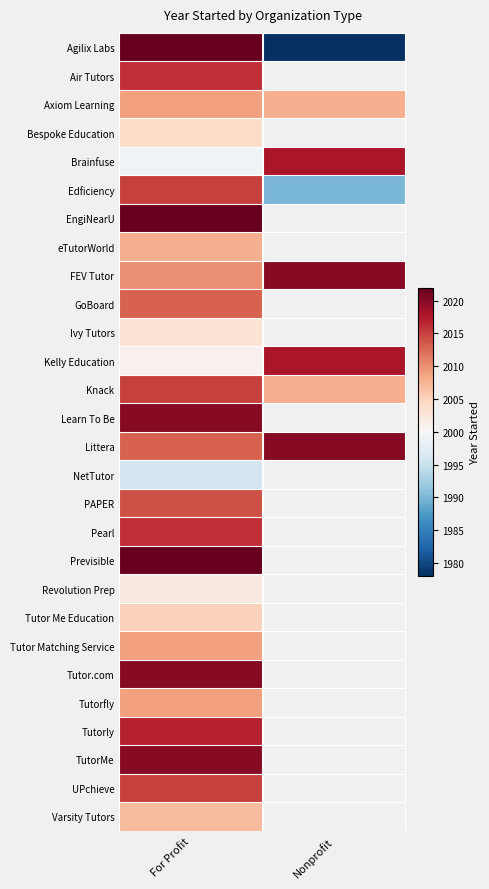

Rank the series by their maximum value, from highest to lowest.

Agilix Labs, EngiNearU, Previsible, FEV Tutor, Learn To Be, Littera, Tutor.com, TutorMe, Brainfuse, Kelly Education, Tutorly, Air Tutors, Pearl, Edficiency, Knack, UPchieve, PAPER, GoBoard, Axiom Learning, Tutor Matching Service, Tutorfly, eTutorWorld, Varsity Tutors, Tutor Me Education, Bespoke Education, Ivy Tutors, Revolution Prep, NetTutor